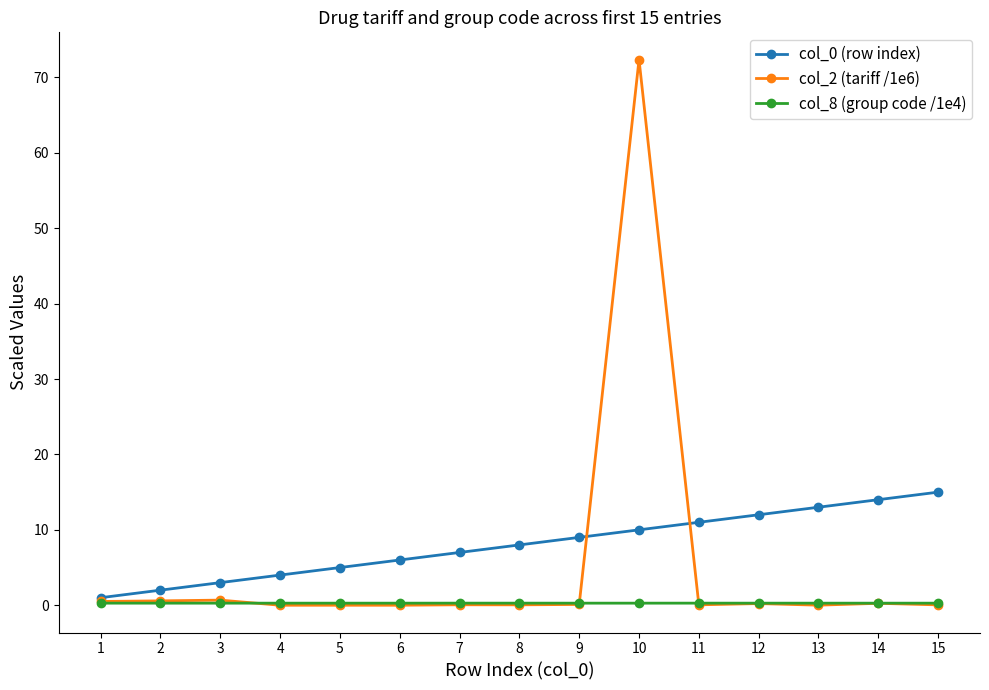

Which series ends up on top after the final intersection of col_8 (group code /1e4) and col_2 (tariff /1e6)?

col_8 (group code /1e4)